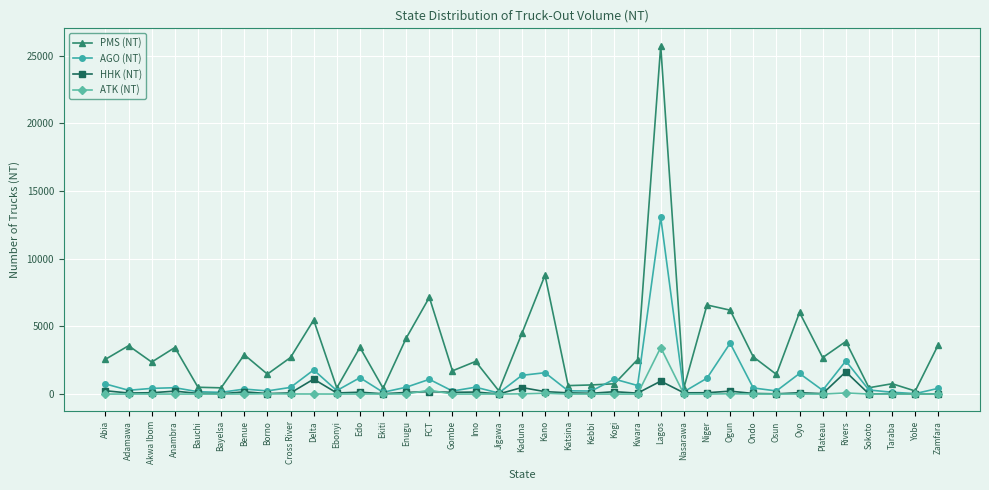

What is the maximum value for HHK (NT)?

1642